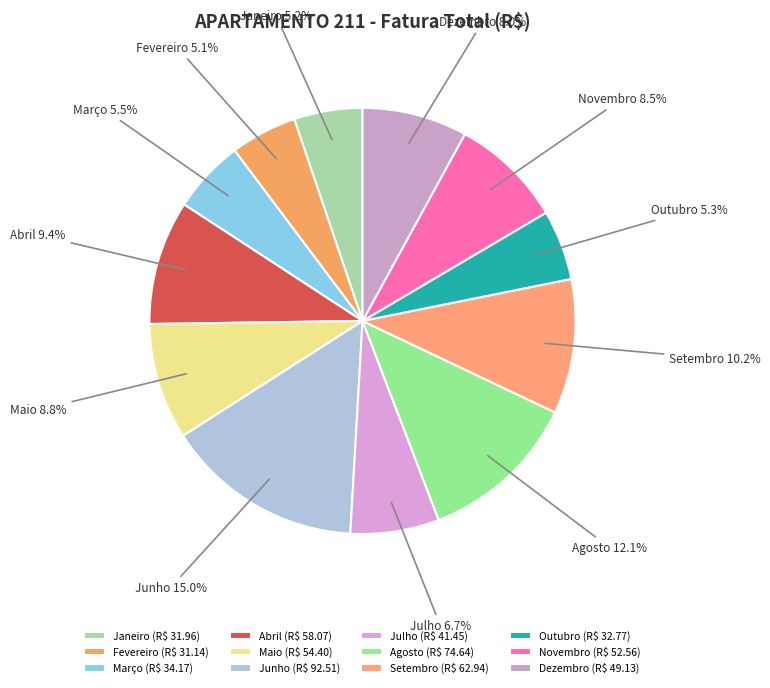

What percentage is NOT represented by Outubro?

94.7%